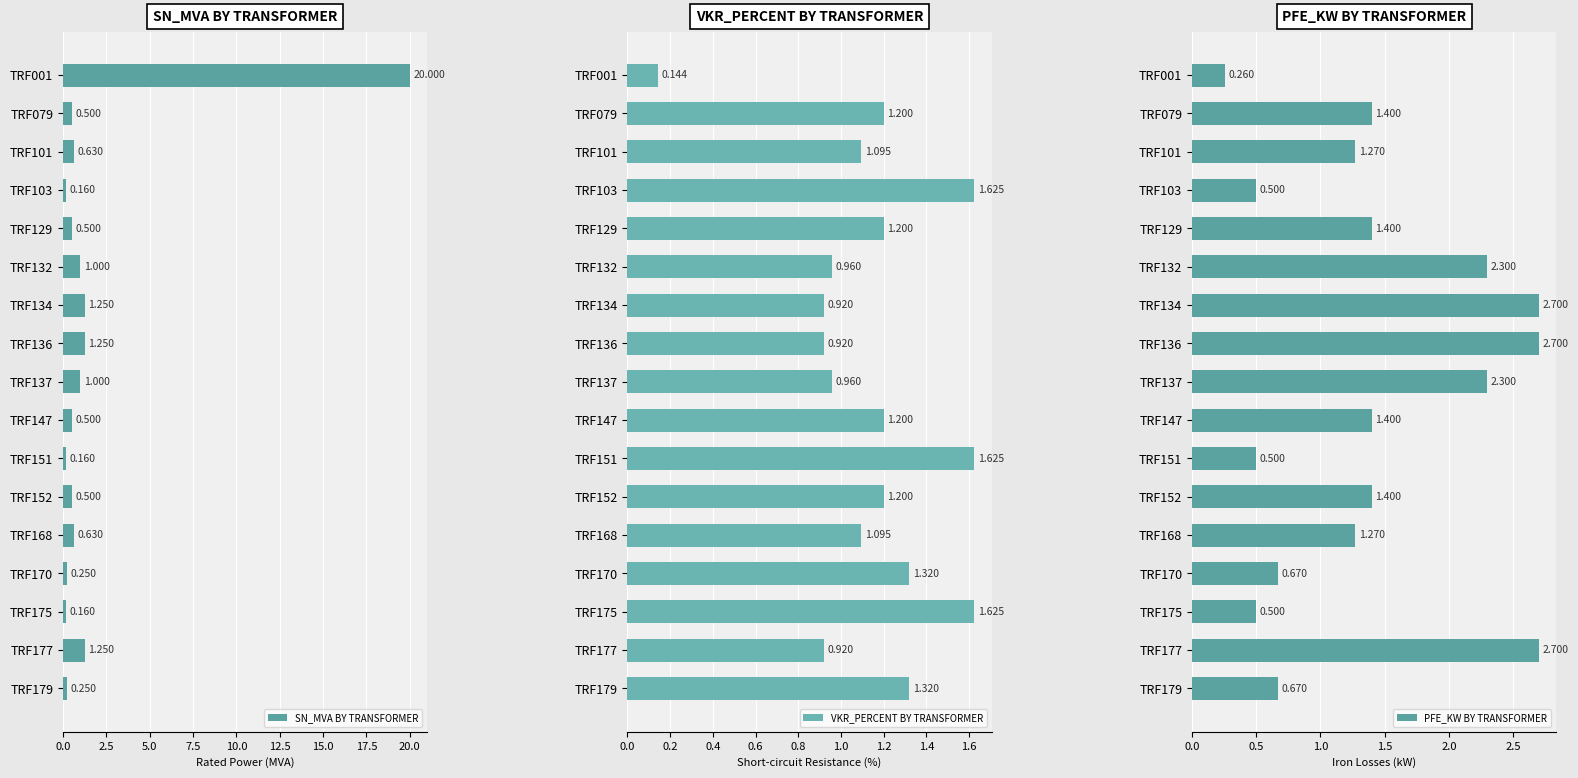

Which series has the widest spread of values?

SN_MVA BY TRANSFORMER